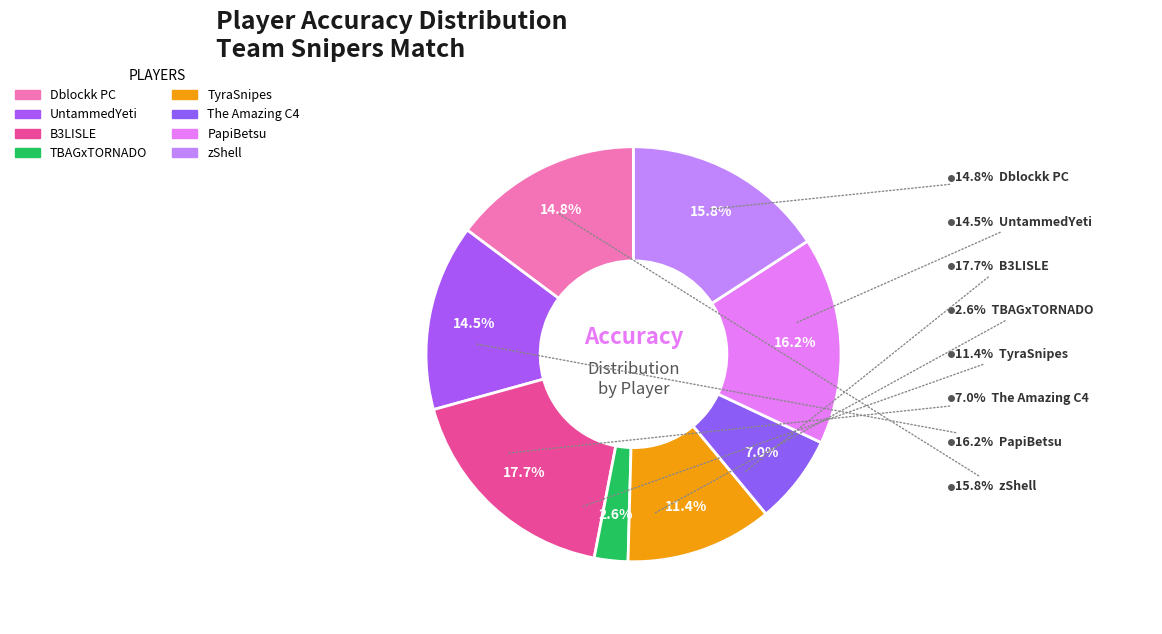

Count the number of slices in the pie.

8